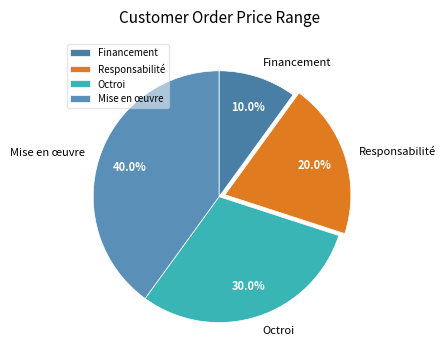

What is the total percentage of Financement and Responsabilité?

30.0%